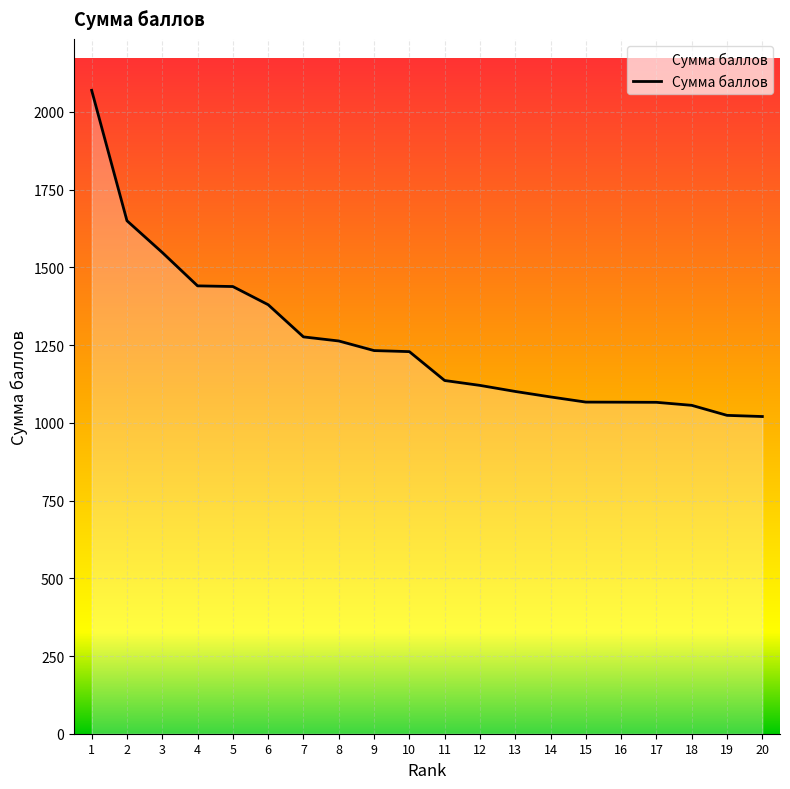

The value at 17 is 1631.4. True or false?

False